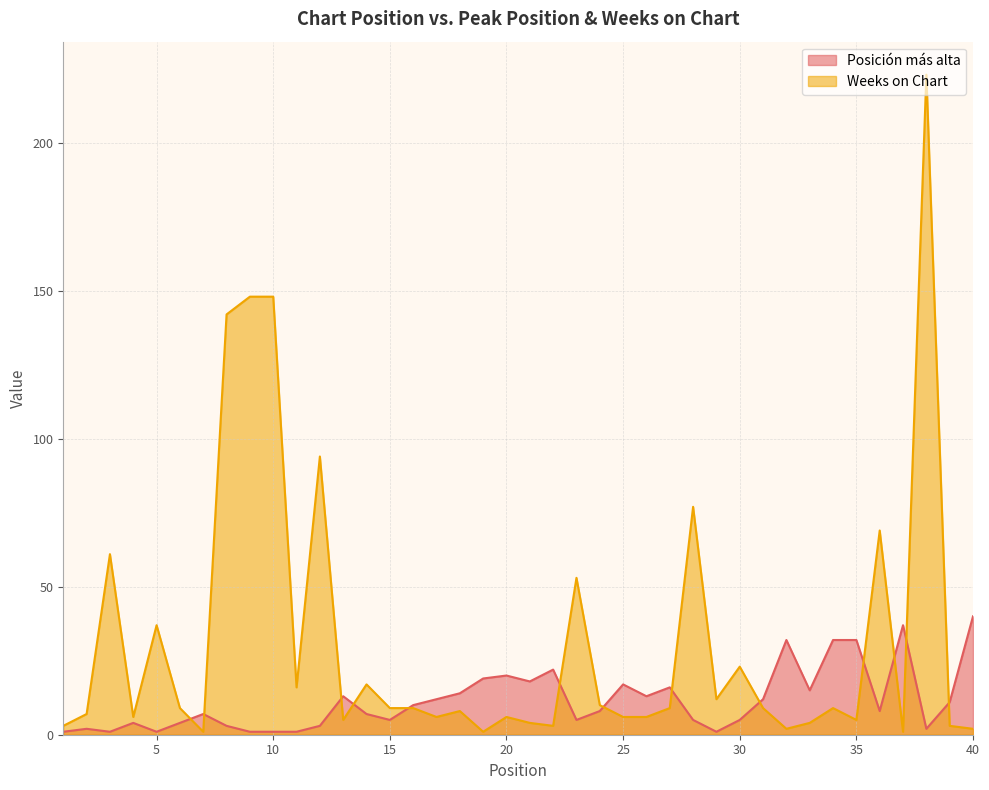

What is the highest value of the Posición más alta series?

40